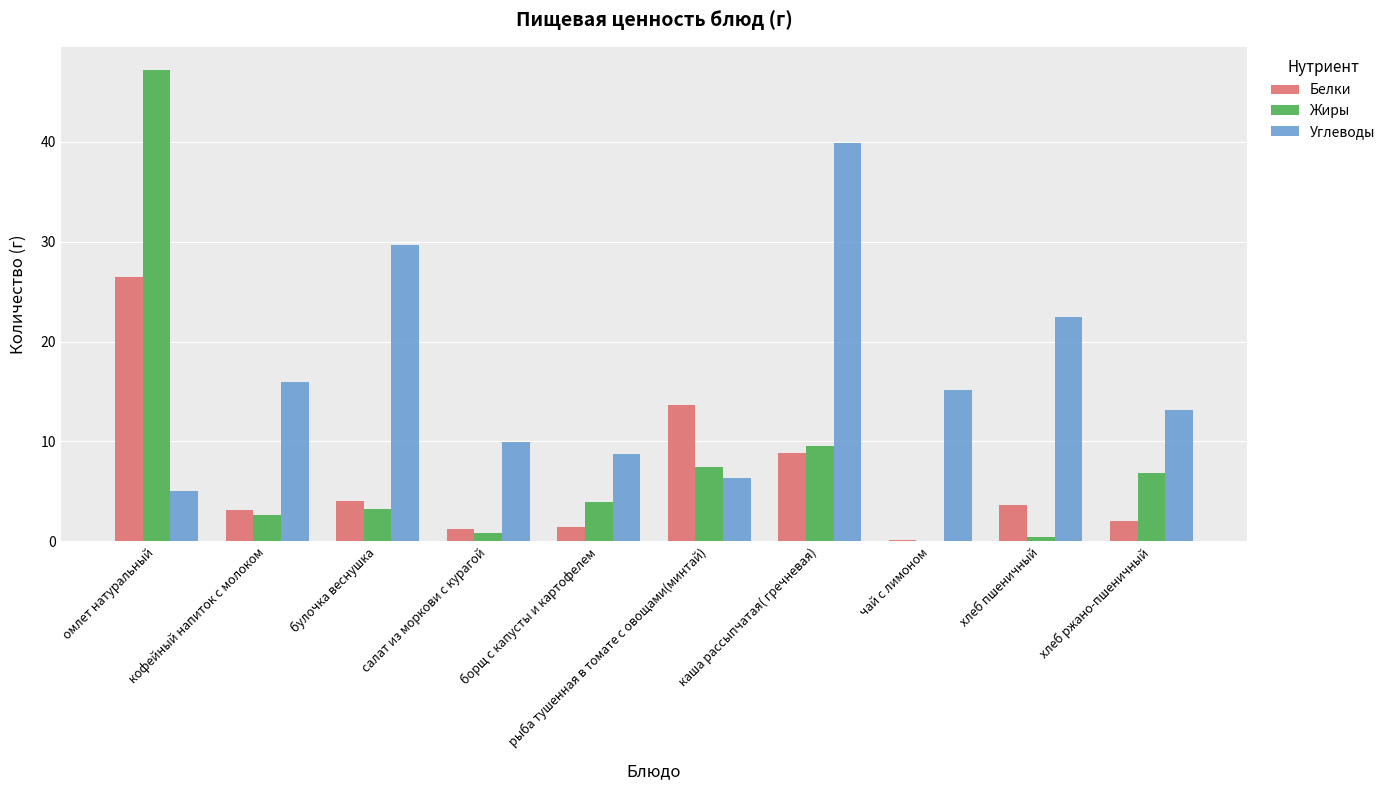

How many distinct data groups are displayed?

3